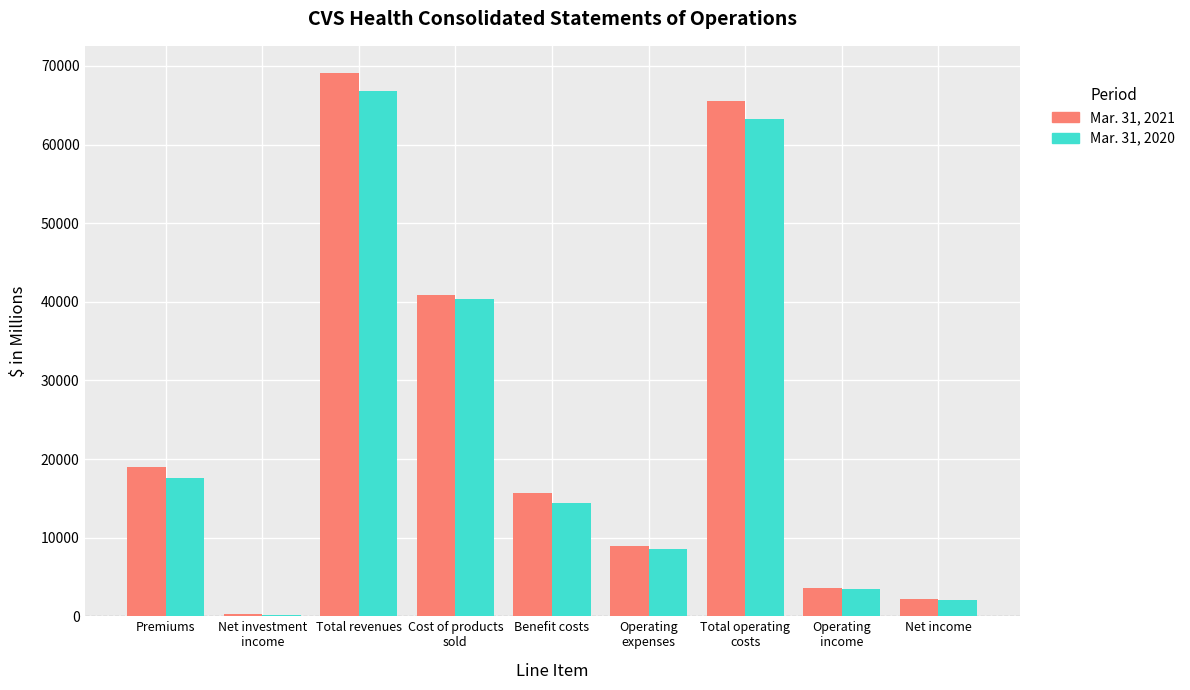

How many series are shown in this chart?

2